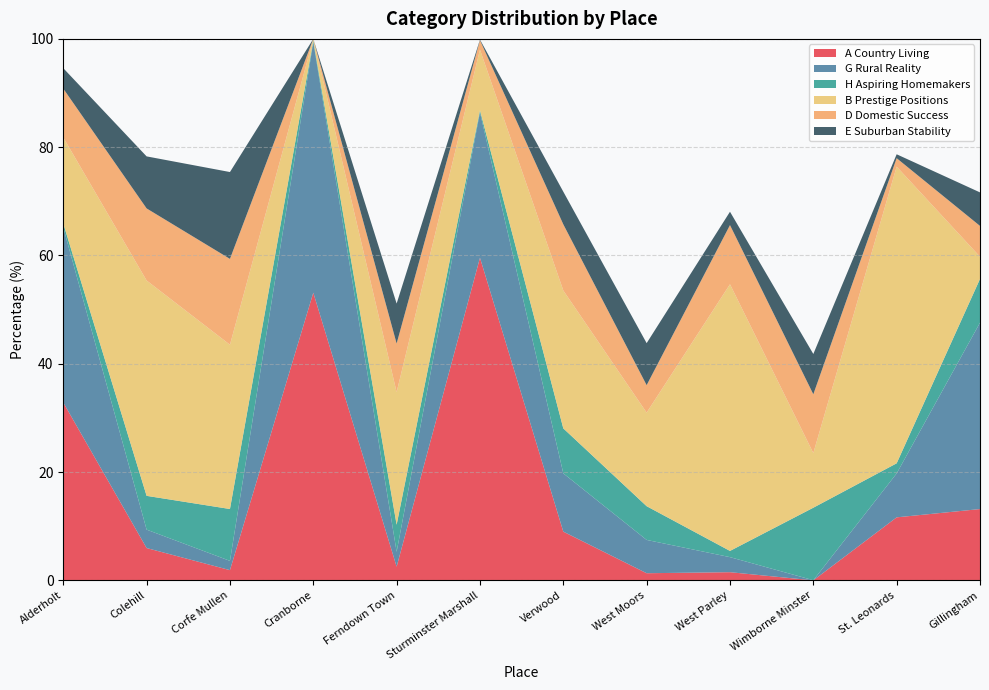

Reading right to left, extract all data points from this chart.

A Country Living: 13.2	11.6	0.0	1.5	1.3	9.0	59.6	2.5	53.1	1.9	6.0	32.8
G Rural Reality: 34.4	8.1	0.0	2.8	6.2	10.8	26.9	2.8	46.3	1.7	3.4	32.3
H Aspiring Homemakers: 8.1	1.9	13.4	1.1	6.2	8.3	0.4	5.0	0.3	9.6	6.2	0.7
B Prestige Positions: 4.1	54.8	10.1	49.2	17.3	25.5	11.2	24.5	0.3	30.3	39.8	15.9
D Domestic Success: 5.7	1.6	10.9	10.9	5.1	12.2	1.7	9.0	0.0	15.8	13.3	9.0
E Suburban Stability: 6.2	0.7	7.4	2.5	7.8	6.0	0.1	7.4	0.0	16.0	9.6	3.8